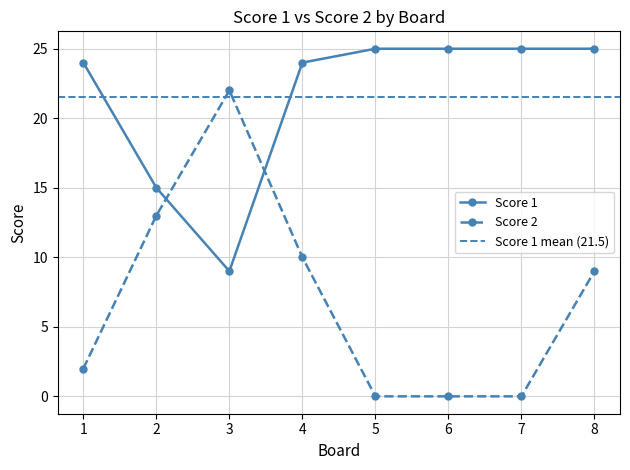

What is the total value across all series at 6?

25